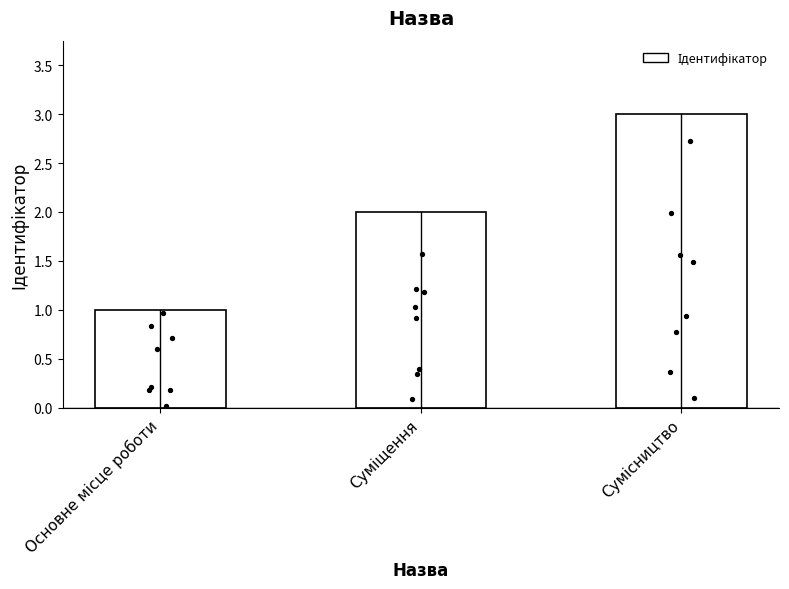

What is the ratio of the value at Суміщення to the value at Основне місце роботи?

2.0